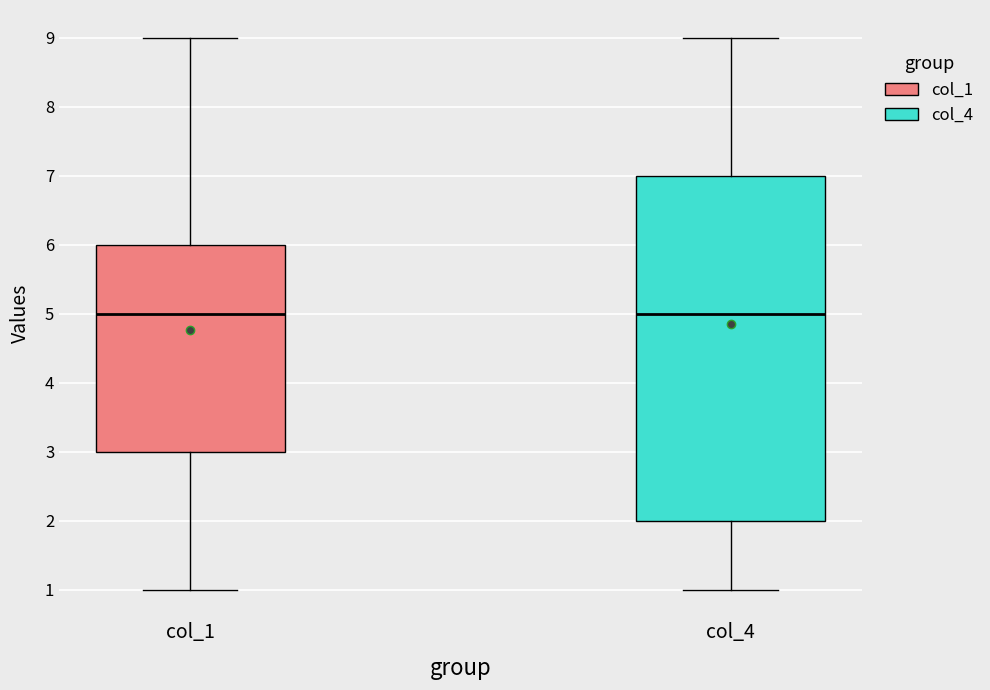

Where does the upper whisker of the box for col_1 end on the y-axis? The values are not printed on the chart, so give them approximately, as read against the axis.

9